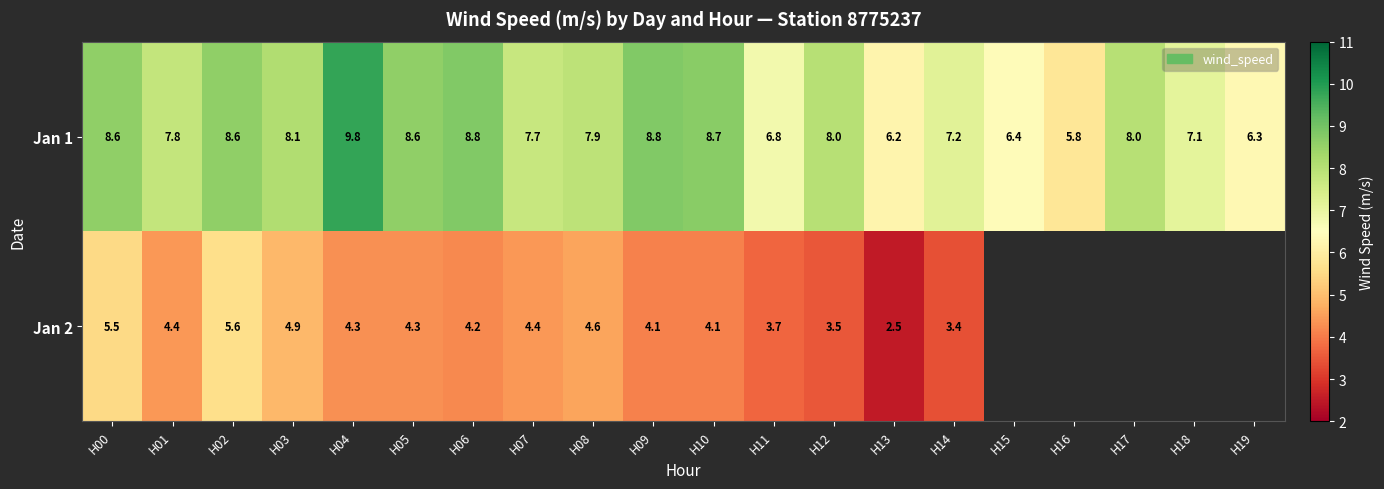

What is the difference between the Jan 1 values at H02 and H14?

1.4